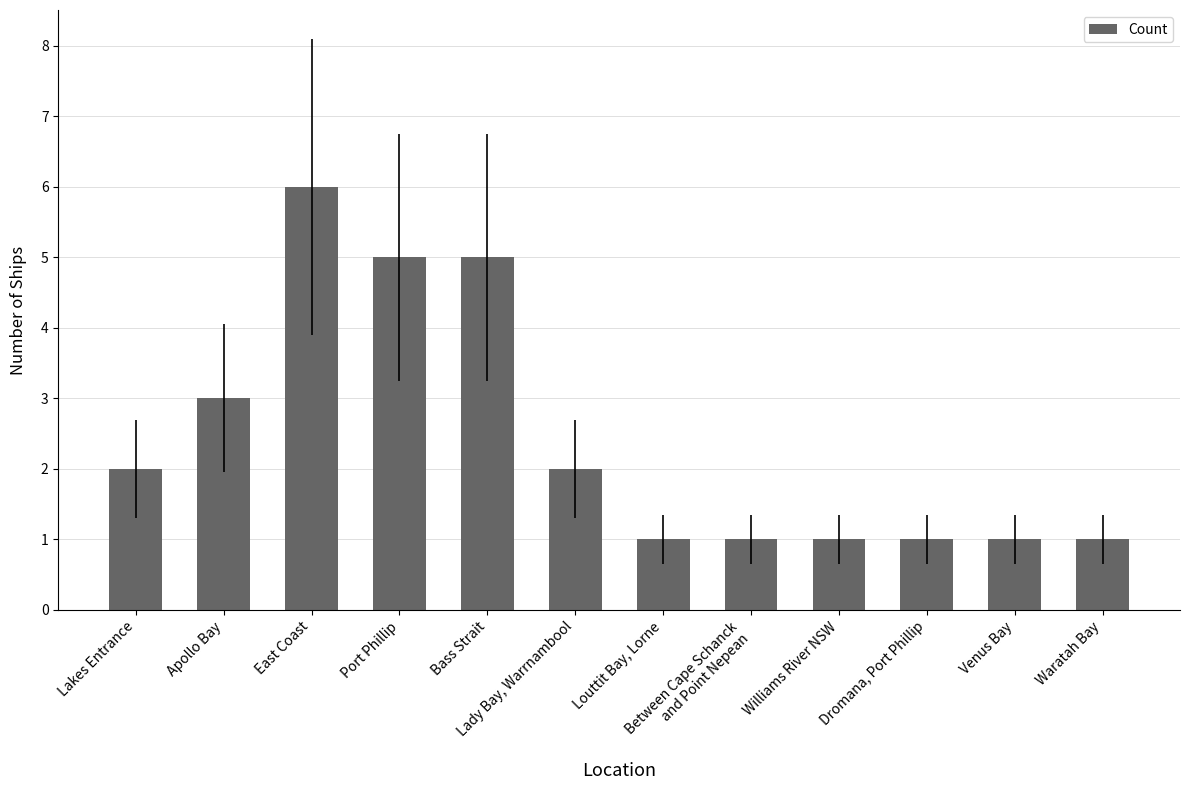

Reading left to right, transcribe all the data shown in this chart.

2	3	6	5	5	2	1	1	1	1	1	1